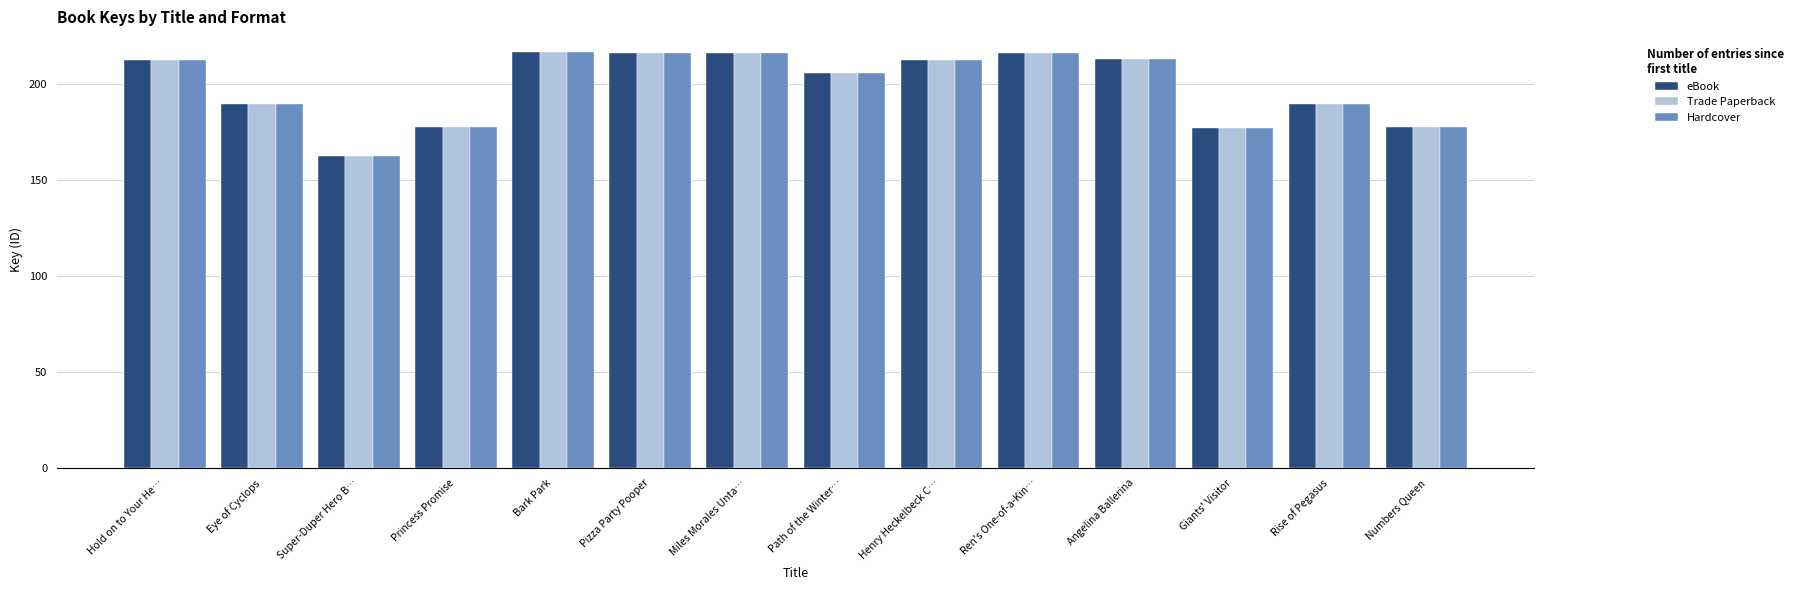

The value of Trade Paperback at Miles Morales Unta… is 72.2. True or false?

False